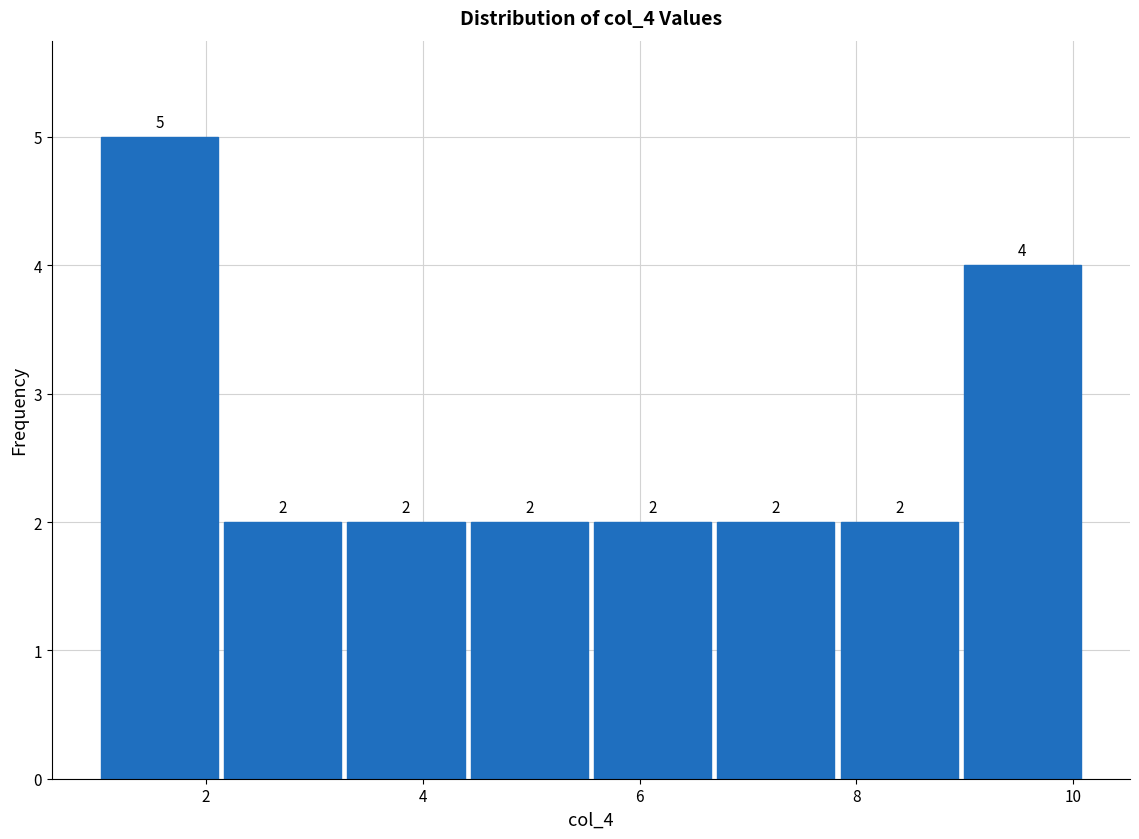

Reading left to right, transcribe this chart: for each bar, give the range it covers on the x-axis and its height. The bar edges are not printed on the chart, so give them approximately, as read against the axis.

1.0 to 2.2: 5
2.2 to 3.2: 2
3.2 to 4.4: 2
4.4 to 5.6: 2
5.6 to 6.6: 2
6.6 to 7.8: 2
7.8 to 9.0: 2
9.0 to 10.2: 4